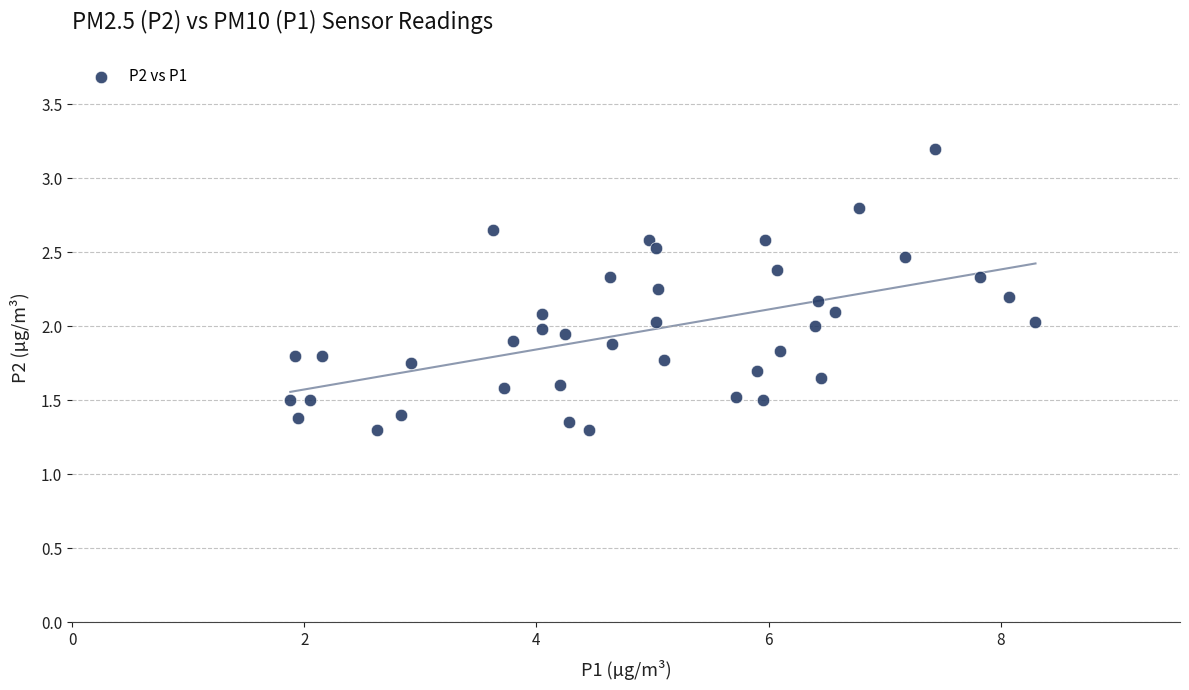

What is the range of X values (max minus min)?

6.4